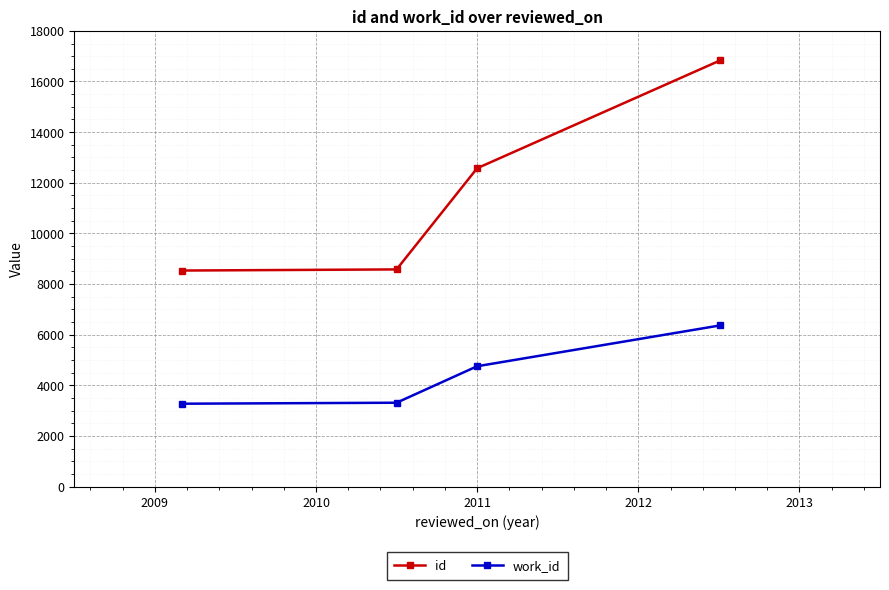

Which series has the largest total across all categories?

id